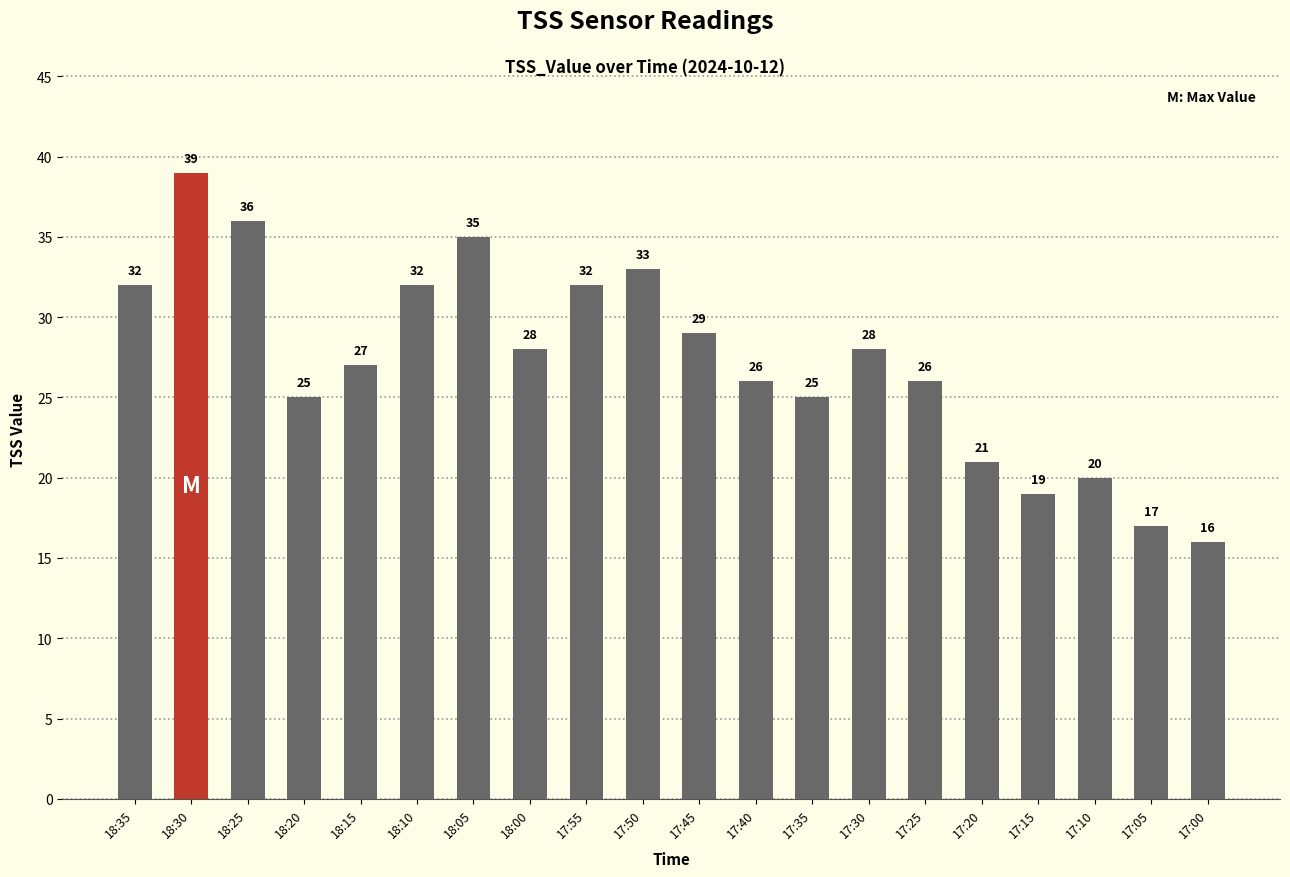

At which label is the value closest to 27?

18:15